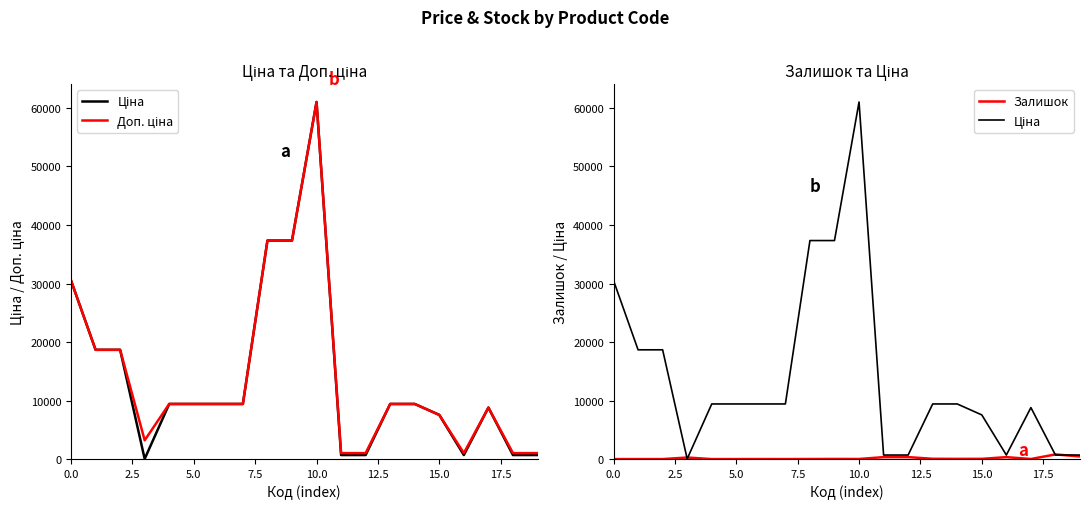

What is the average value of the Доп. ціна series?

14235.2